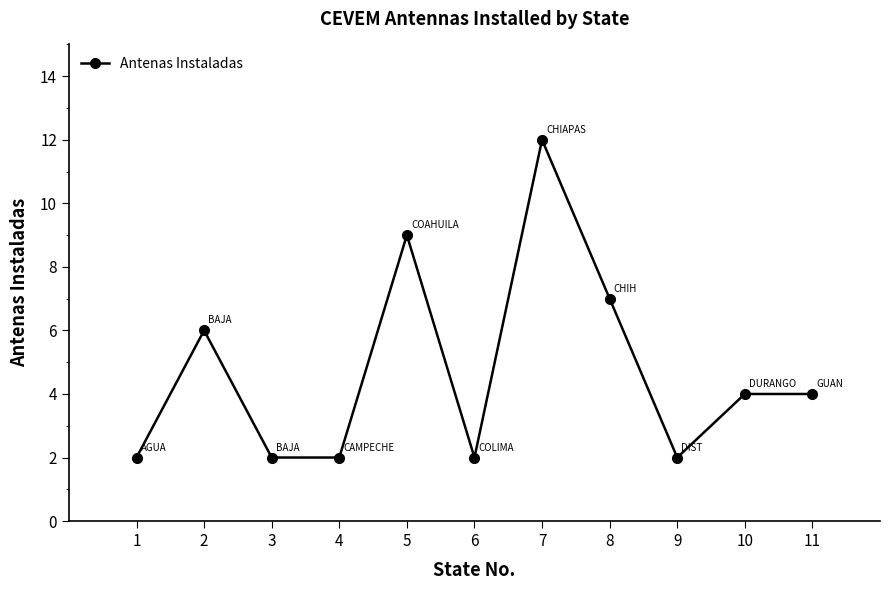

True or false: the data has more than 0 interior local peaks.

True